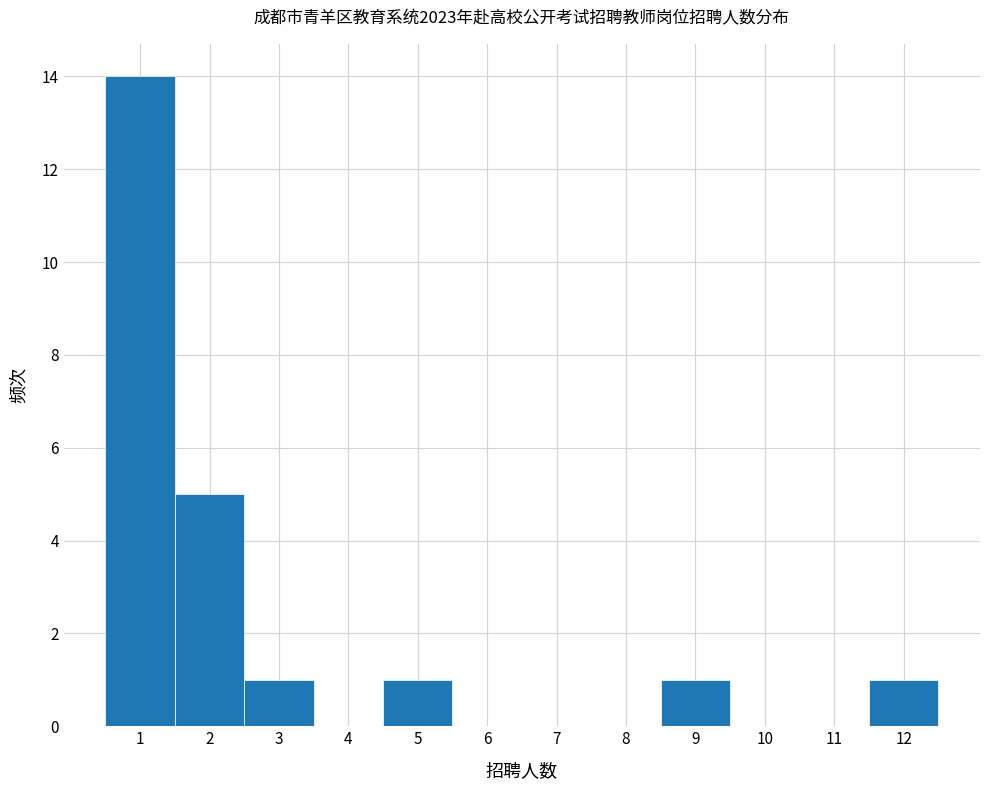

Reading left to right, transcribe this chart: for each bar, give the range it covers on the x-axis and its height. The values are not printed on the chart, so give them approximately, as read against the axis.

0.5 to 1.5: 14
1.5 to 2.5: 5
2.5 to 3.5: 1
3.5 to 4.5: 0
4.5 to 5.5: 1
5.5 to 6.5: 0
6.5 to 7.5: 0
7.5 to 8.5: 0
8.5 to 9.5: 1
9.5 to 10.5: 0
10.5 to 11.5: 0
11.5 to 12.5: 1